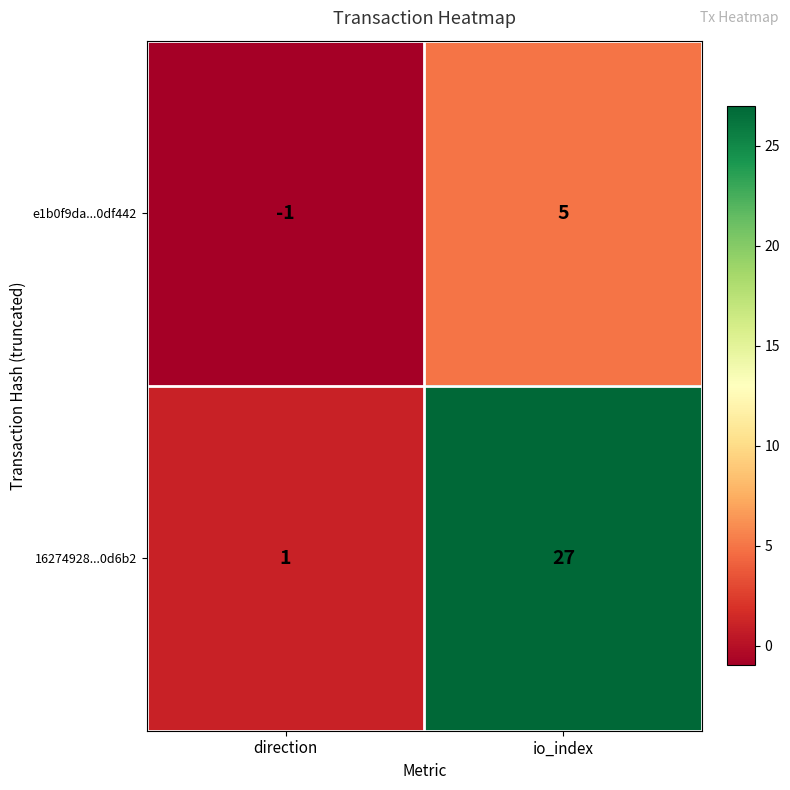

Which series has the widest spread of values?

16274928...0d6b2